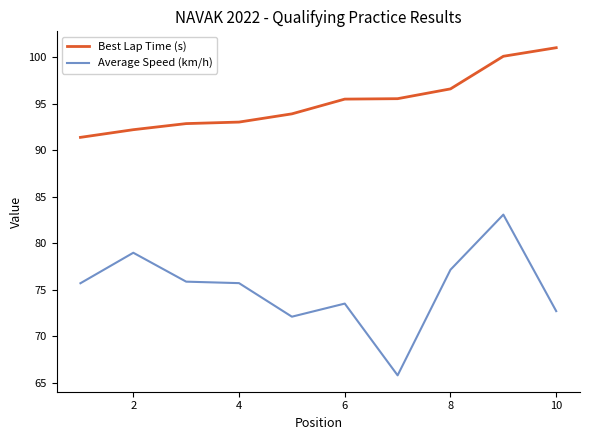

How many lines are shown in the chart?

2